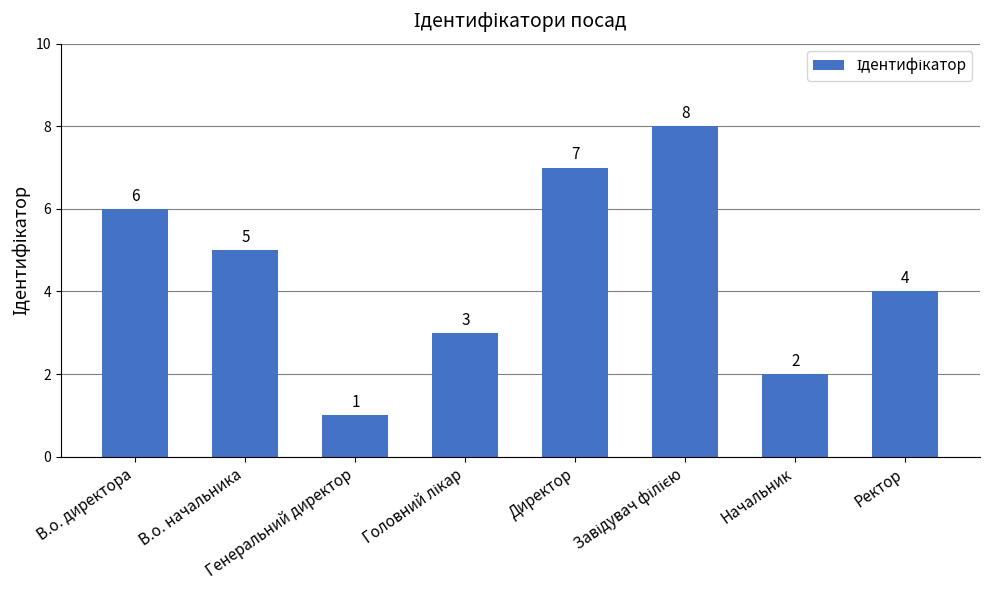

What is the value of the 7th bar from the left?

2